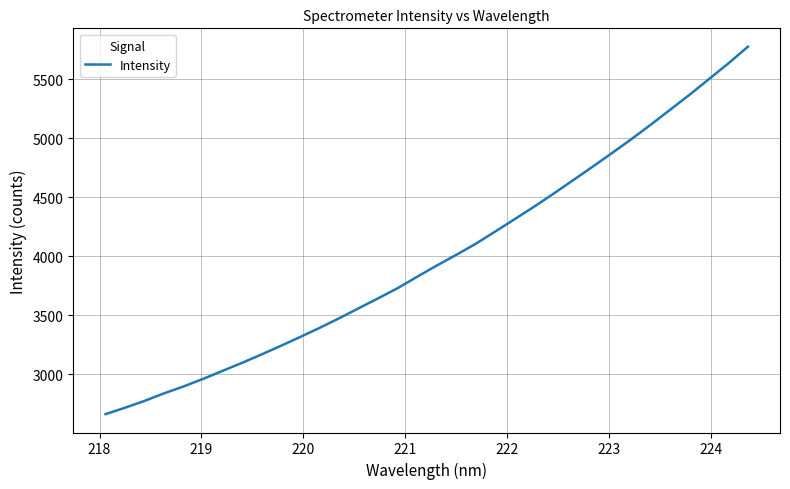

What is the smallest value displayed?

2660.3